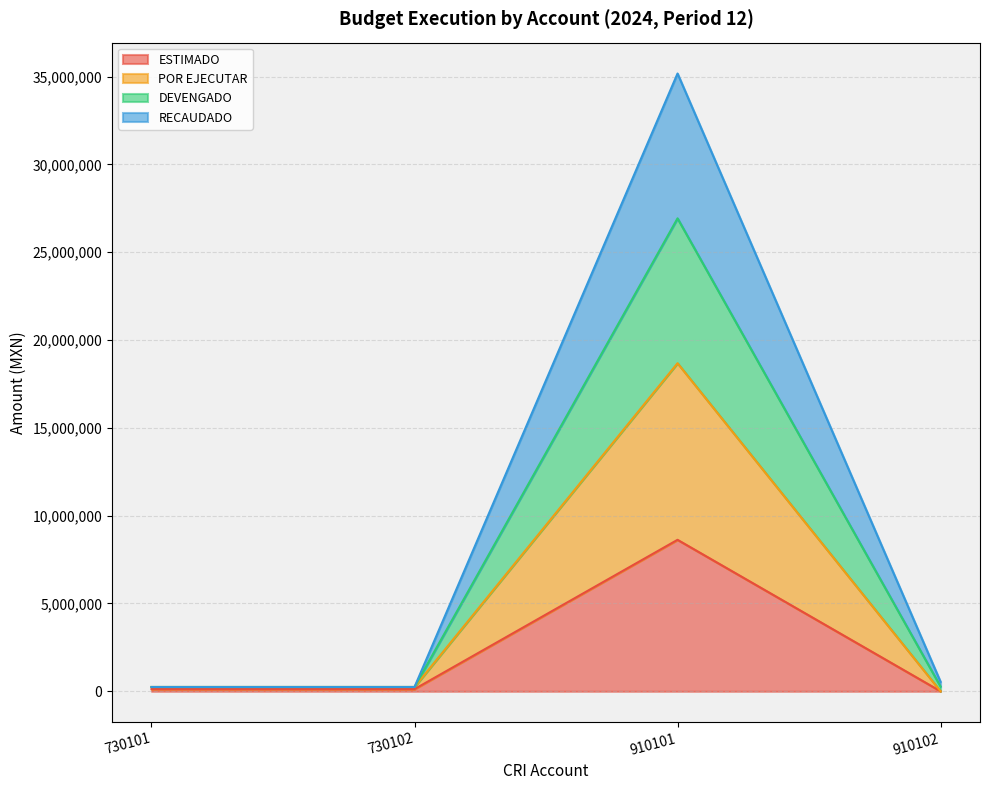

At which category does ESTIMADO reach its first local peak?

910101